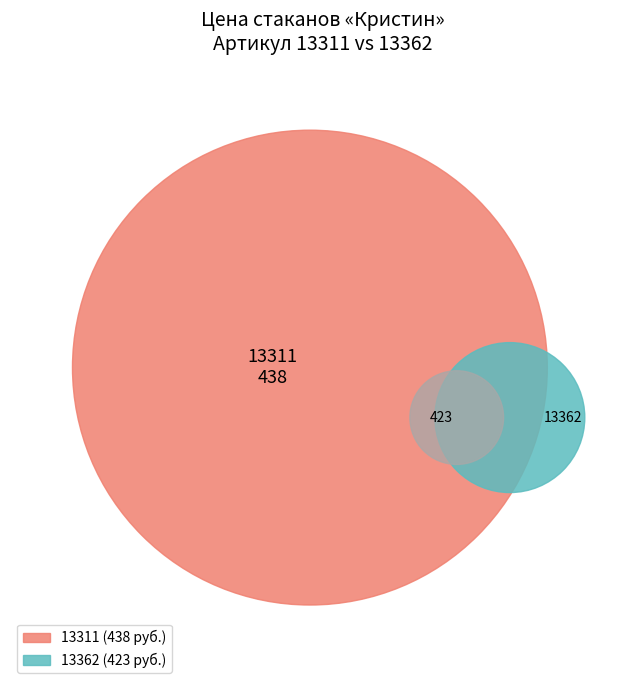

What percentage is NOT represented by 13362?

50.9%